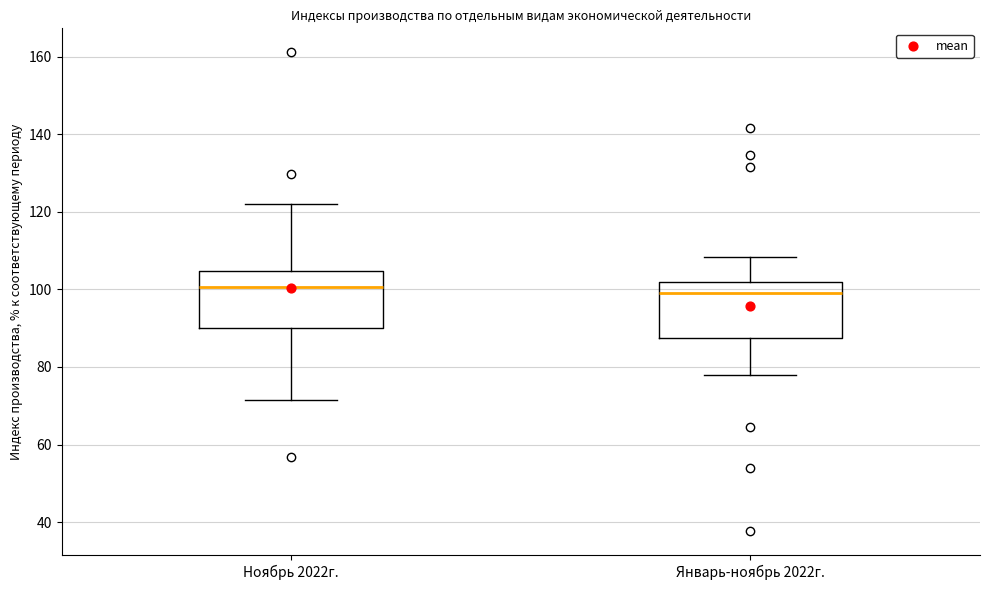

Where does the lower whisker of the box for Ноябрь 2022г. end on the y-axis? The values are not printed on the chart, so give them approximately, as read against the axis.

72